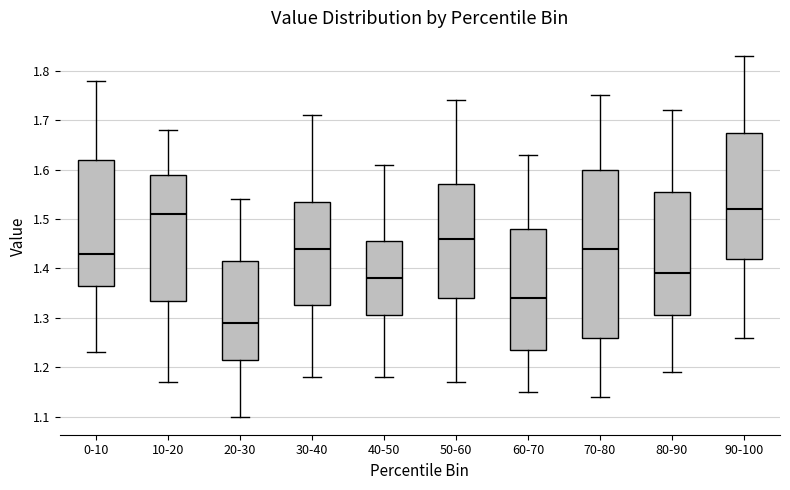

Where does the median line of the box for 50-60 sit on the y-axis? The values are not printed on the chart, so give them approximately, as read against the axis.

1.46